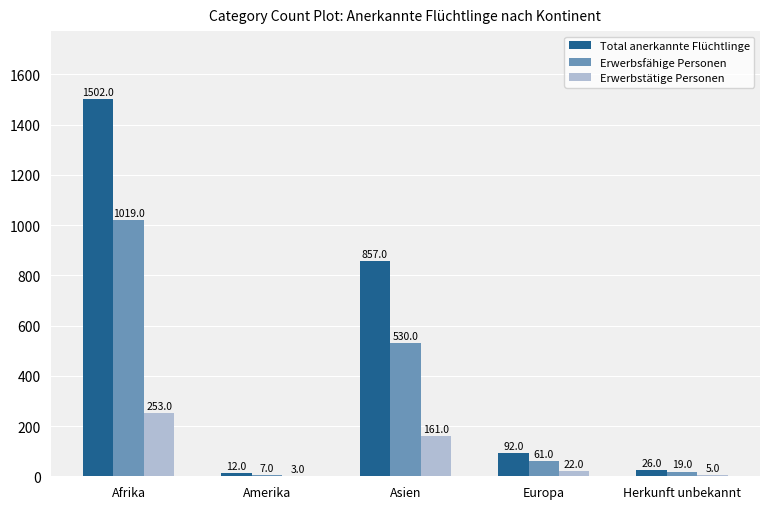

What is the sum of the Erwerbsfähige Personen values at Afrika and Amerika?

1026